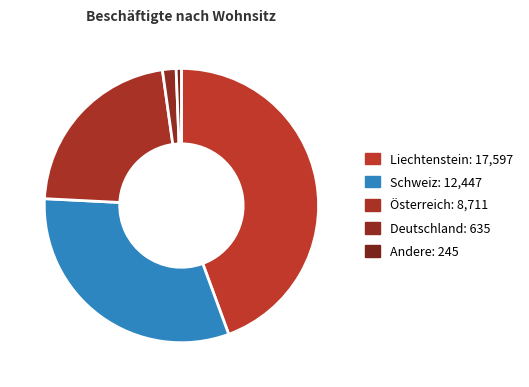

Rank the categories by value from highest to lowest.

Liechtenstein, Schweiz, Österreich, Deutschland, Andere